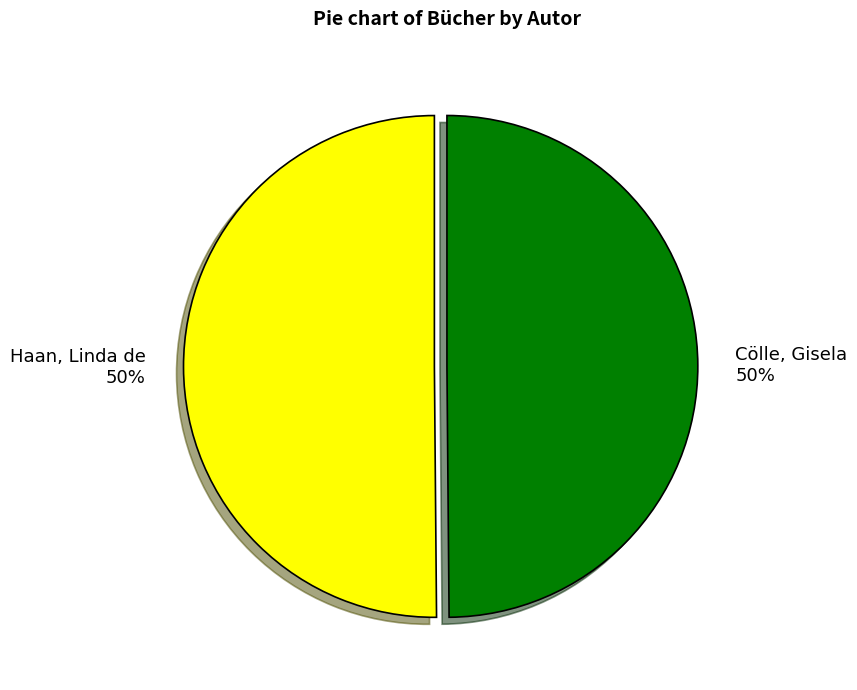

True or false: Haan, Linda de accounts for 50% of the total.

True